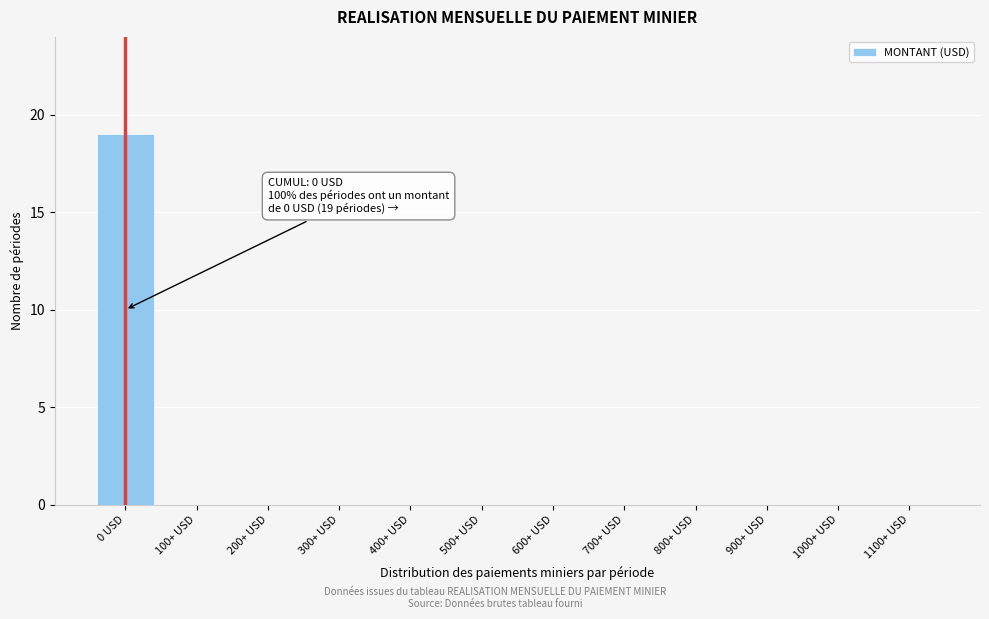

Reading left to right, list all the values displayed in this chart.

0 USD=19	100+ USD=0	200+ USD=0	300+ USD=0	400+ USD=0	500+ USD=0	600+ USD=0	700+ USD=0	800+ USD=0	900+ USD=0	1000+ USD=0	1100+ USD=0